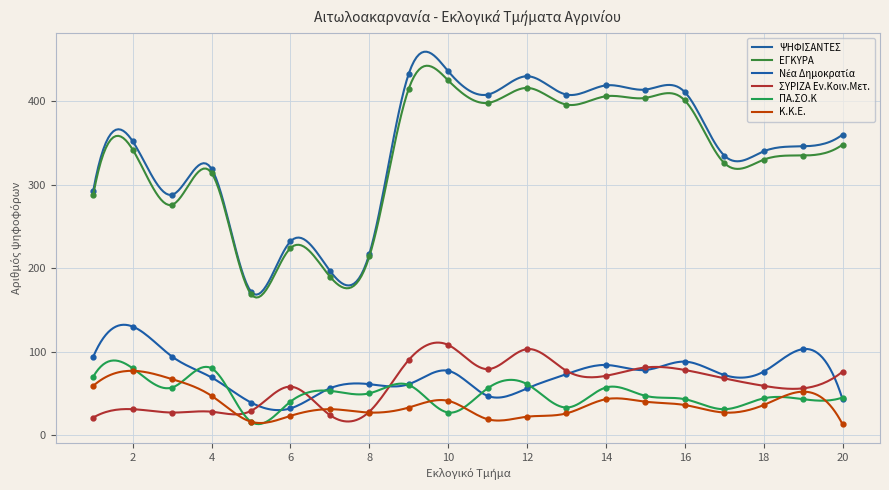

What are all the series names shown in the legend?

ΨΗΦΙΣΑΝΤΕΣ, ΕΓΚΥΡΑ, Νέα Δημοκρατία, ΣΥΡΙΖΑ Εν.Κοιν.Μετ., ΠΑ.ΣΟ.Κ, Κ.Κ.Ε.